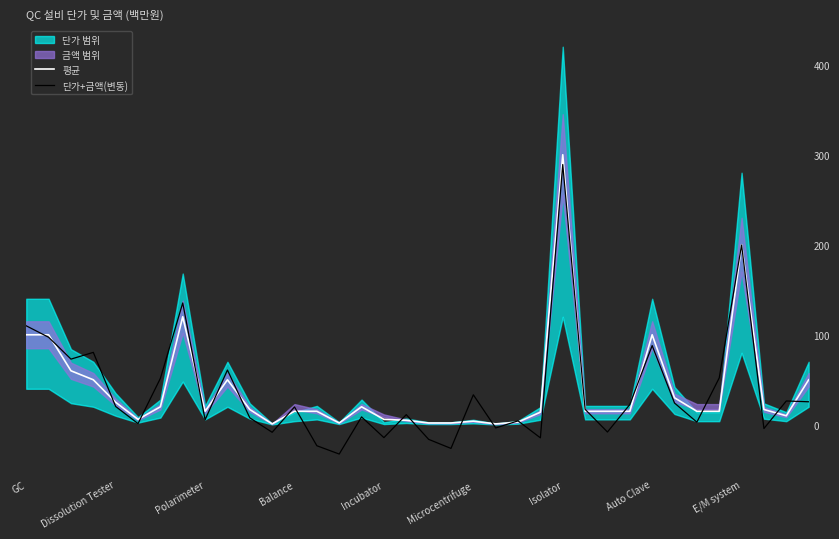

What is the maximum value for 단가+금액(변동)?

289.1